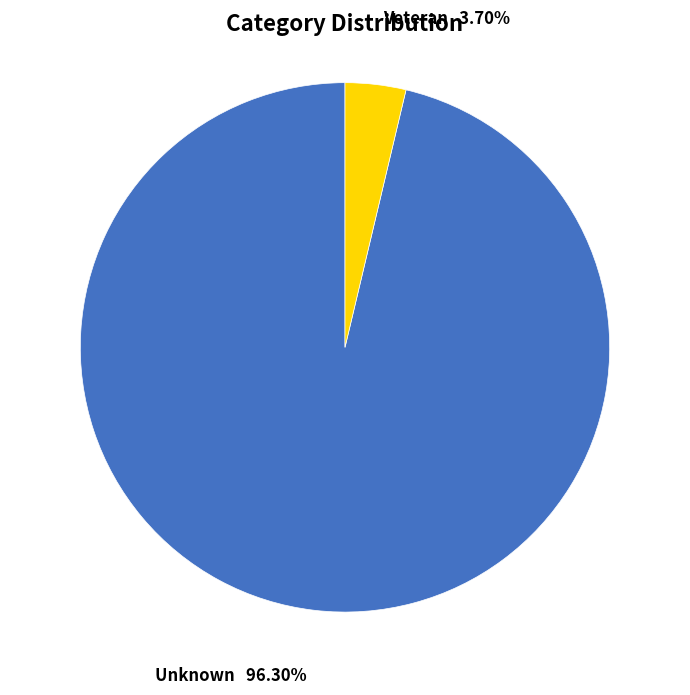

Which has a higher value, Unknown or Veteran?

Unknown